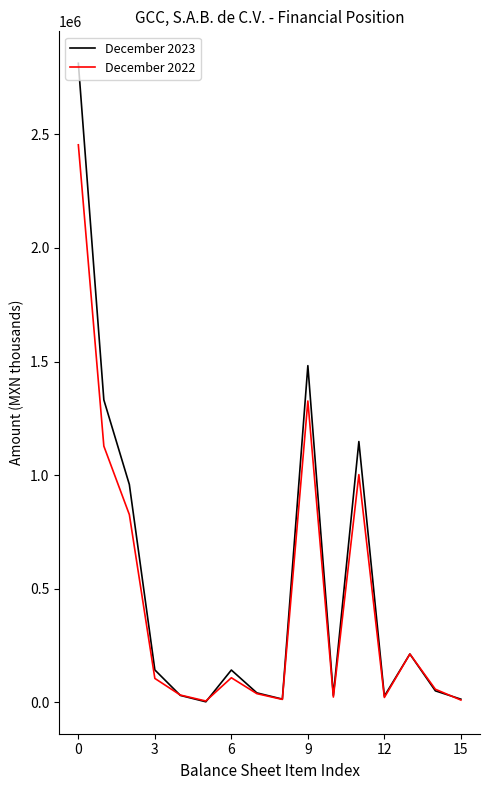

Which series has the widest spread of values?

December 2023